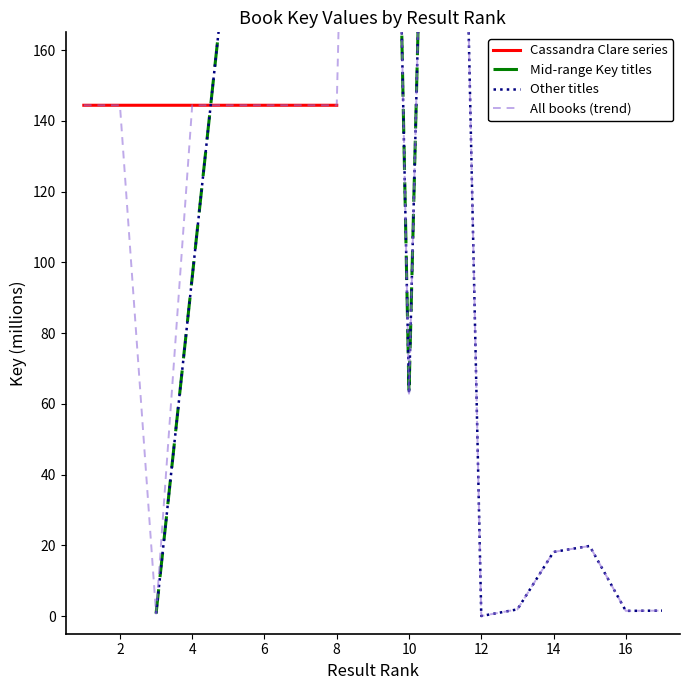

What is the value of the 8th point from the left?

144.4